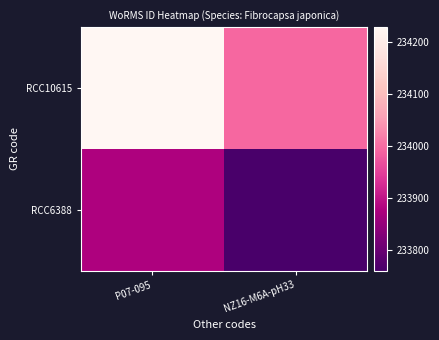

At which category is the sum across all series the highest?

P07-095